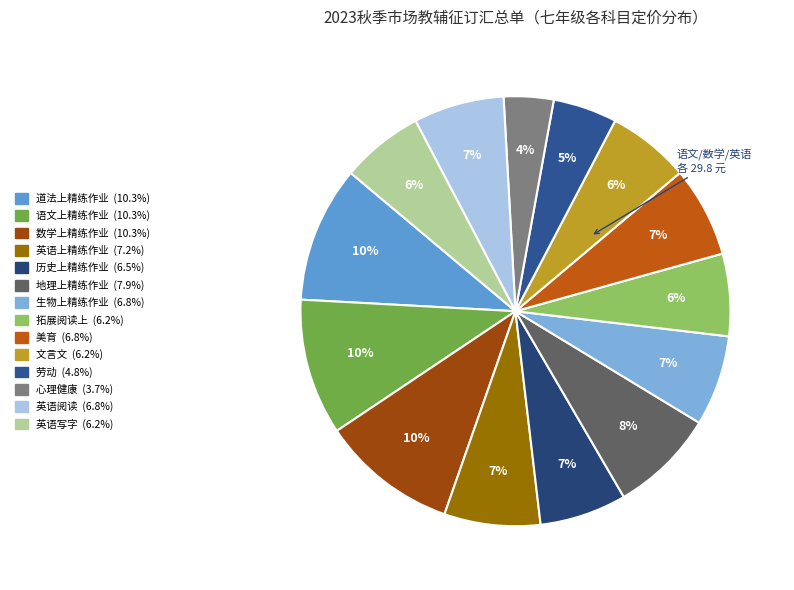

Count the number of slices in the pie.

14